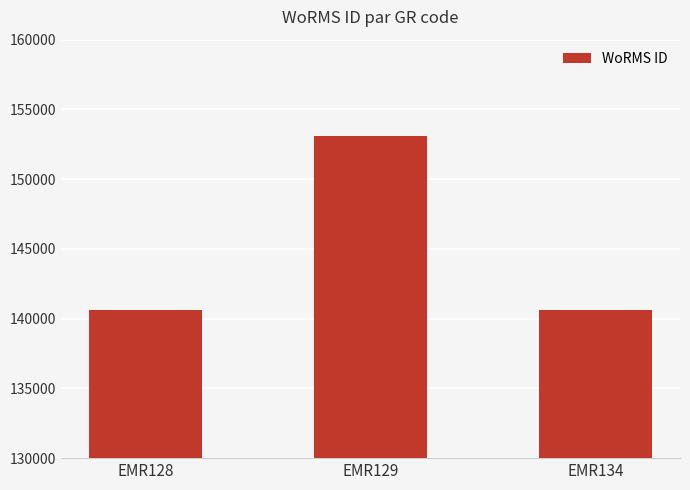

What is the smallest value displayed?

140621